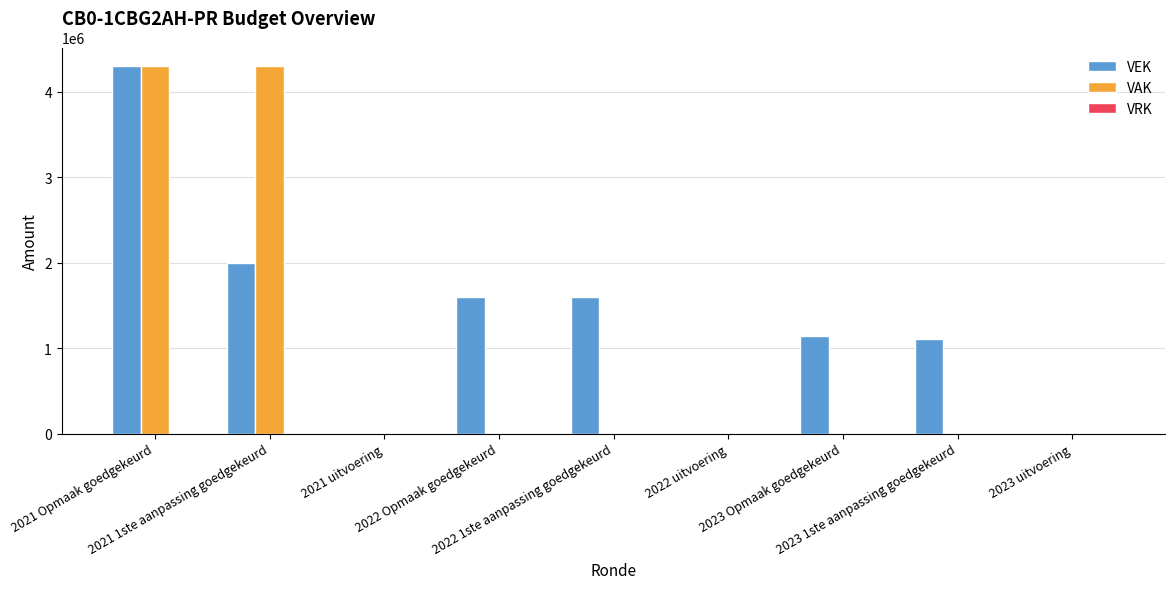

How many groups of bars are there?

9